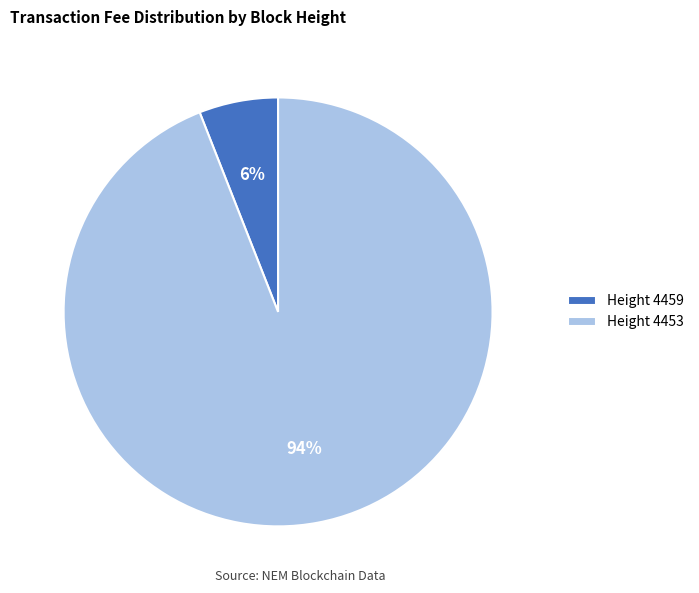

To the nearest percent, what is the difference between the Height 4453 and Height 4459 slice percentages?

88%